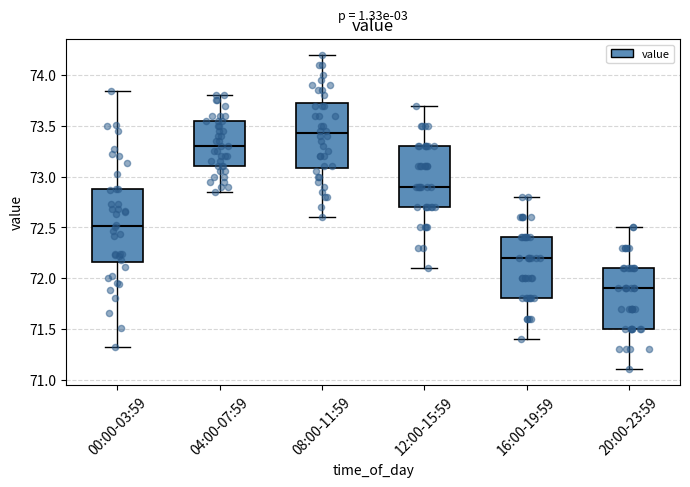

Which box is the tallest, from its lower edge to its upper edge?

00:00-03:59